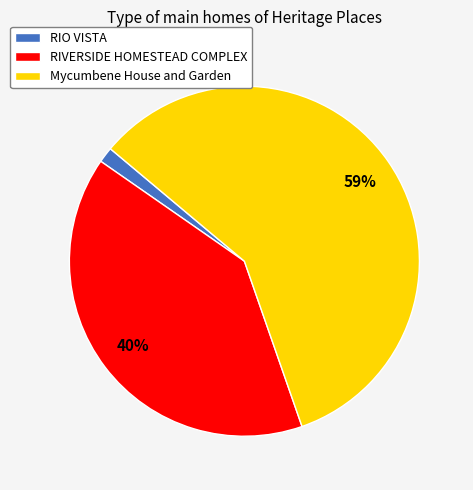

Rank the categories by value from highest to lowest.

Mycumbene House and Garden, RIVERSIDE HOMESTEAD COMPLEX, RIO VISTA